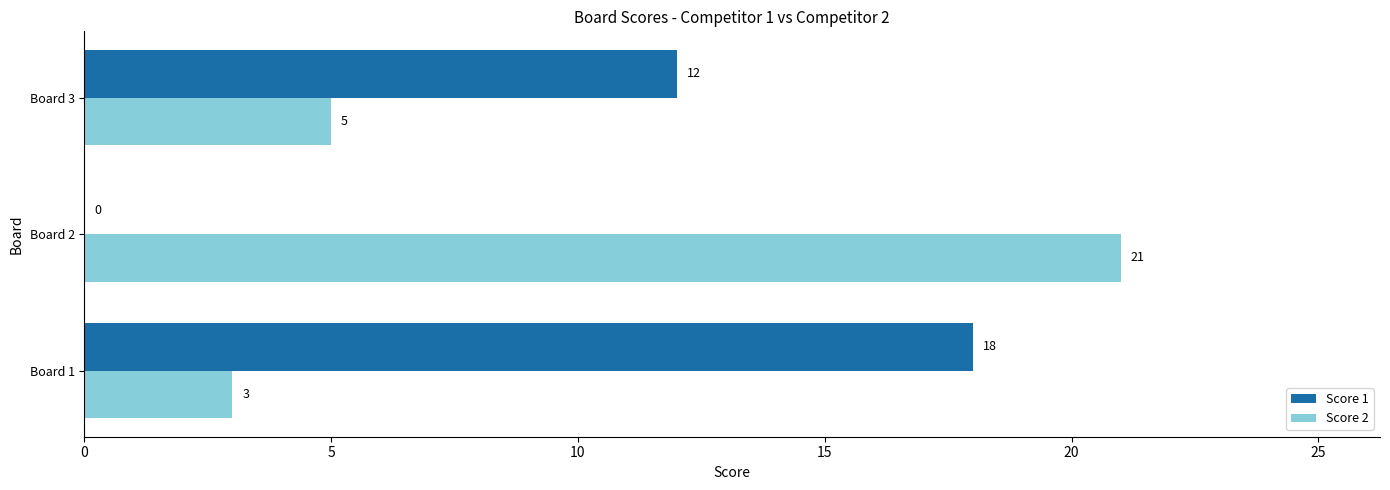

The value of Score 2 at Board 1 is 3. True or false?

True